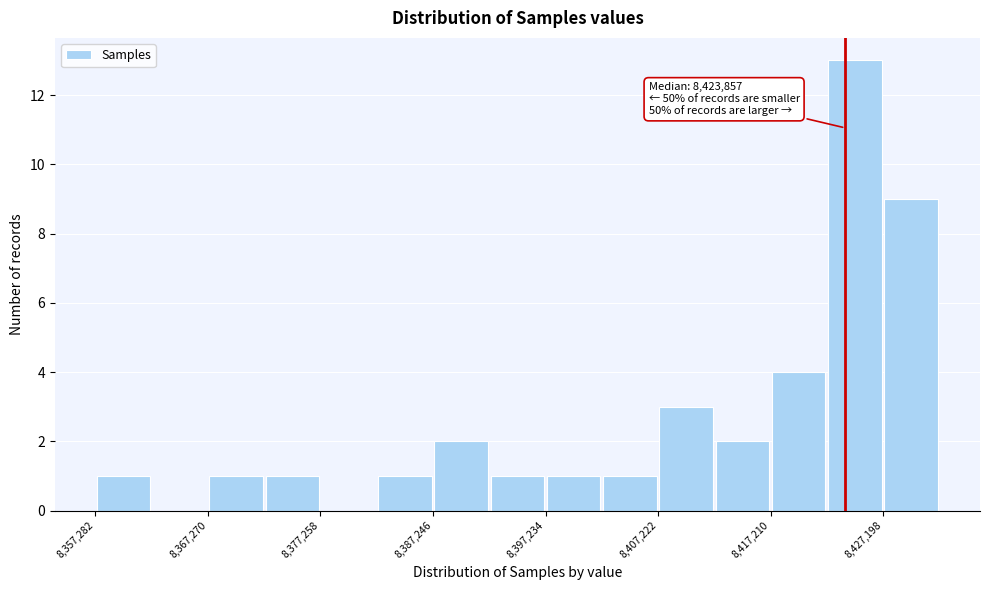

Which range on the x-axis has the tallest bar?

8422000 to 8427000